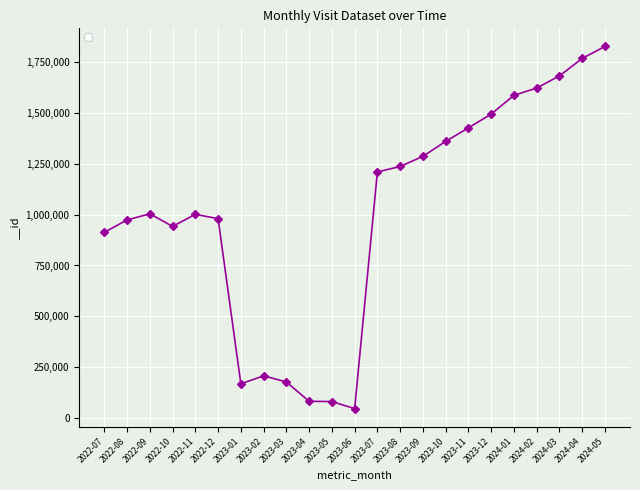

What is the difference between the values at 2023-08 and 2023-11?

189911